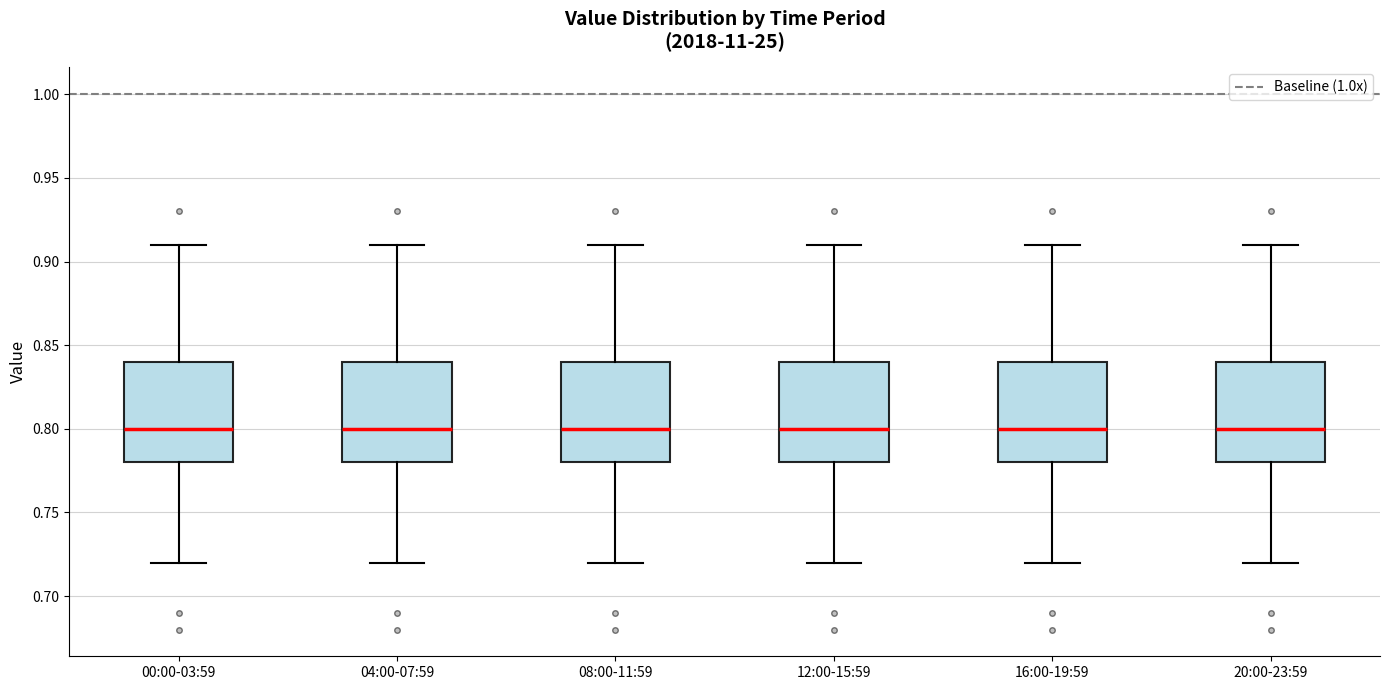

Reading left to right, transcribe this box plot: for each box, give where its median line is, the range the box spans, and where its two whiskers end, as read against the y-axis. The values are not printed on the chart, so give them approximately, as read against the axis.

00:00-03:59: median 0.80, box 0.78 to 0.84, whiskers 0.72 to 0.91
04:00-07:59: median 0.80, box 0.78 to 0.84, whiskers 0.72 to 0.91
08:00-11:59: median 0.80, box 0.78 to 0.84, whiskers 0.72 to 0.91
12:00-15:59: median 0.80, box 0.78 to 0.84, whiskers 0.72 to 0.91
16:00-19:59: median 0.80, box 0.78 to 0.84, whiskers 0.72 to 0.91
20:00-23:59: median 0.80, box 0.78 to 0.84, whiskers 0.72 to 0.91